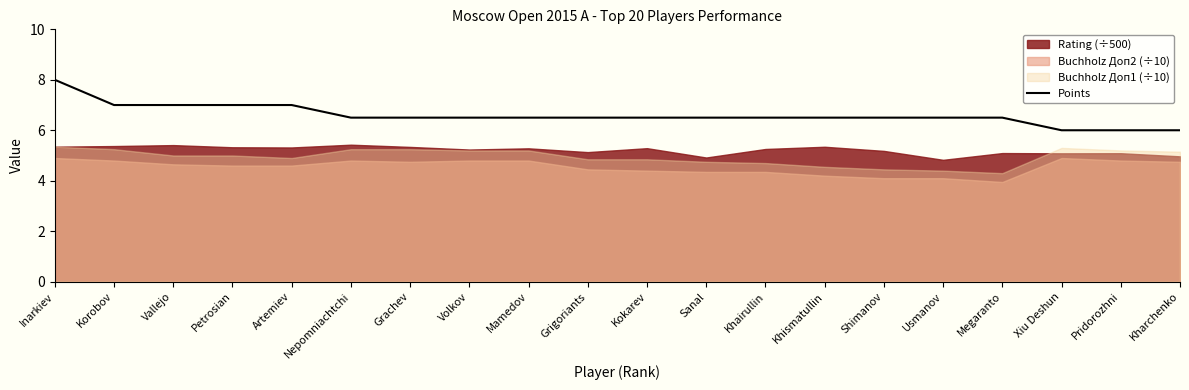

Read the value at Korobov.

7.0